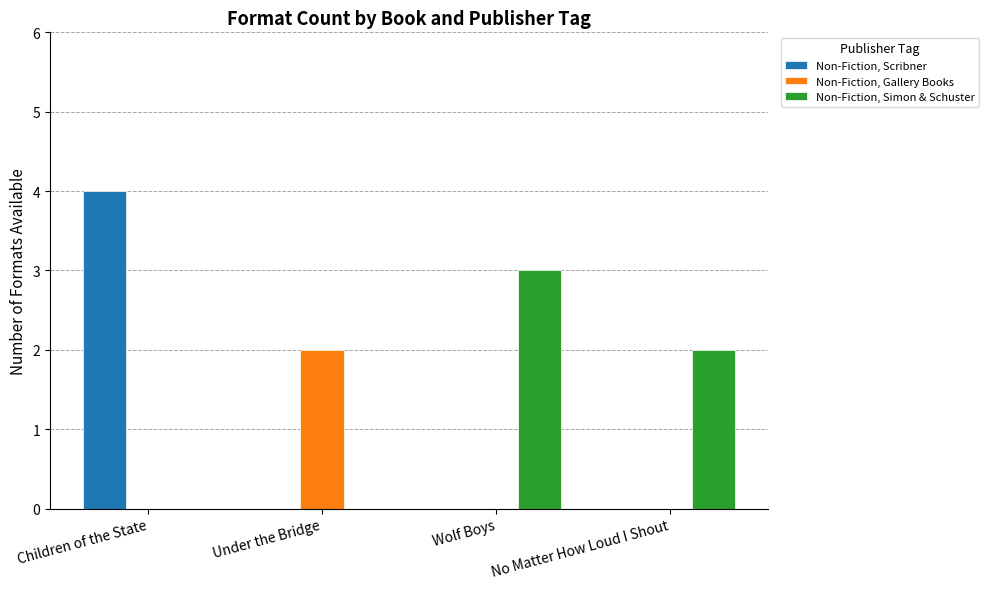

How many categories are shown in the chart?

4